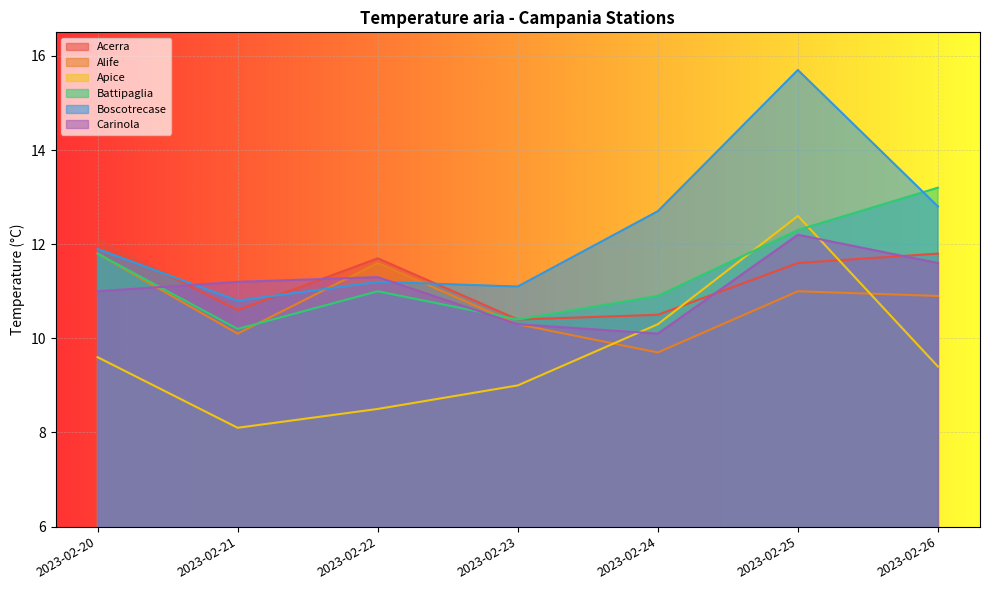

Which series has the largest range (max minus min)?

Boscotrecase